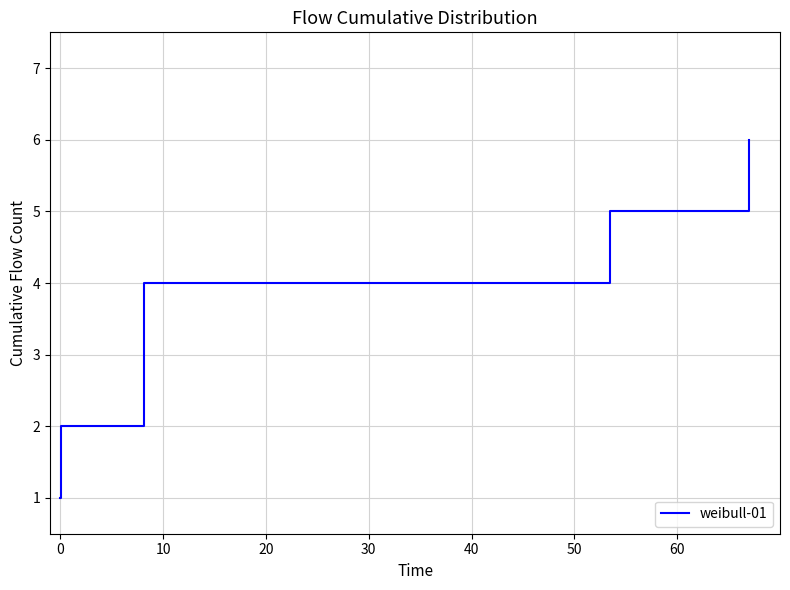

True or false: the data shows 4 at 30.

True